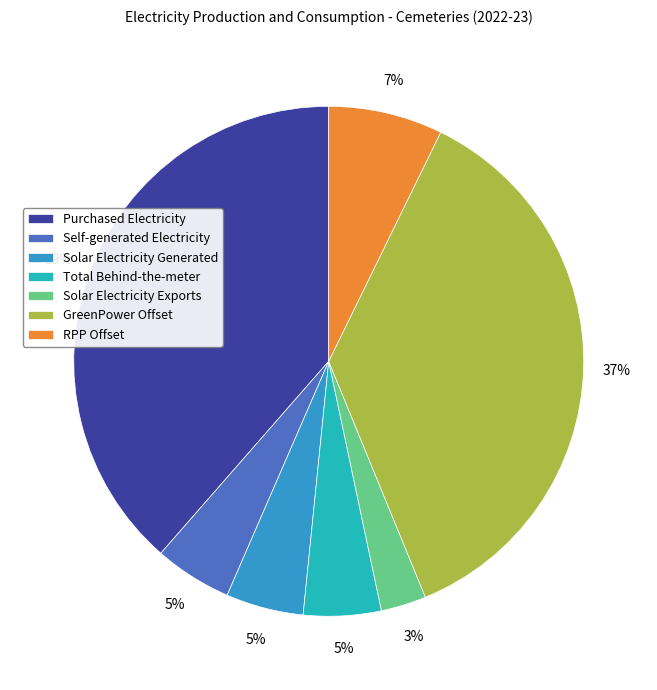

What is the smallest slice in the pie chart?

Solar Electricity Exports